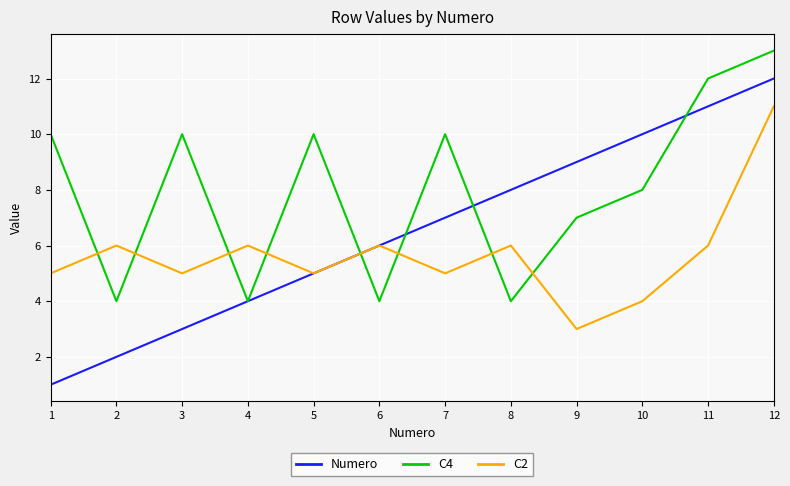

In C4, how many points are lower than both neighbors (excluding endpoints)?

4